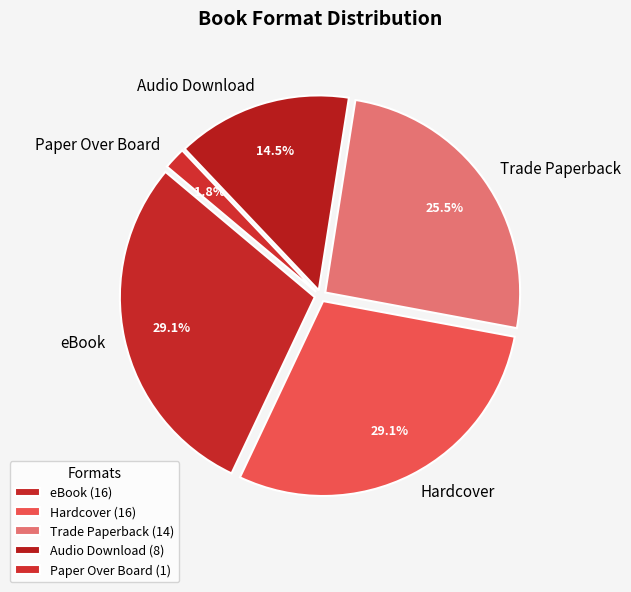

Is Hardcover the majority of the pie?

No